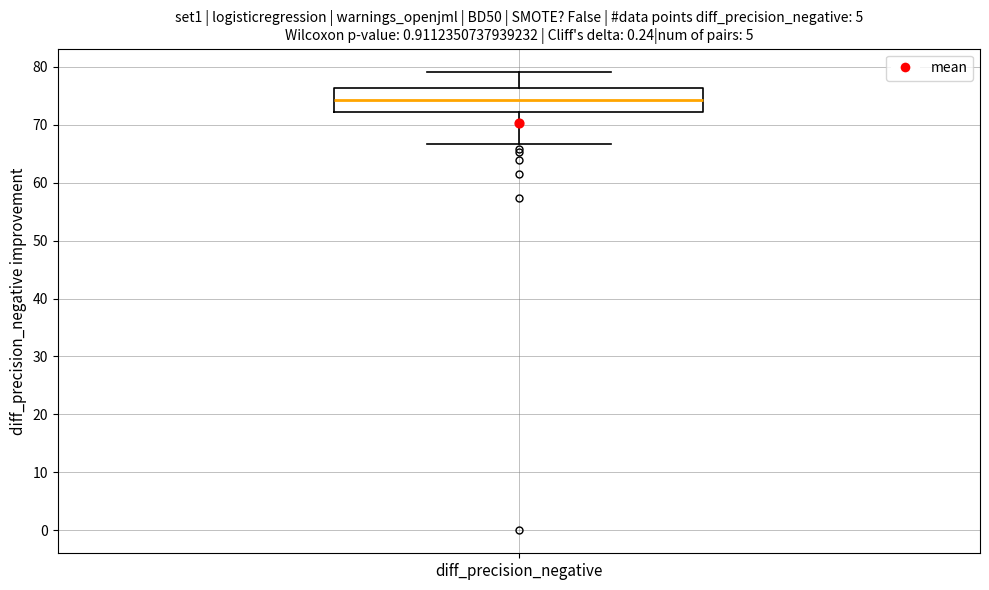

Transcribe this box plot: give where the median line is, the range the box spans, and where the two whiskers end, as read against the y-axis. The values are not printed on the chart, so give them approximately, as read against the axis.

median 74, box 72 to 76, whiskers 67 to 79